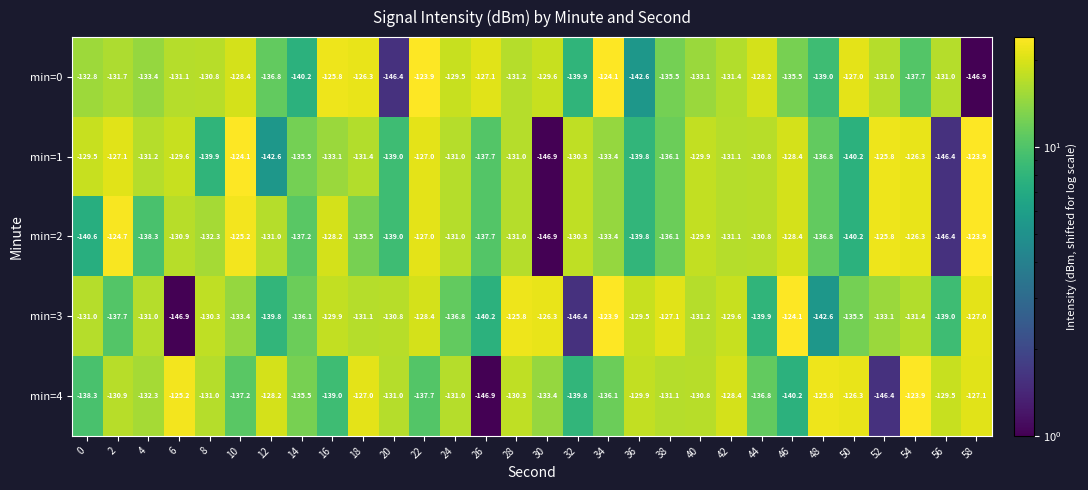

Rank the series at 4 from lowest to highest value.

min=2, min=0, min=4, min=1, min=3